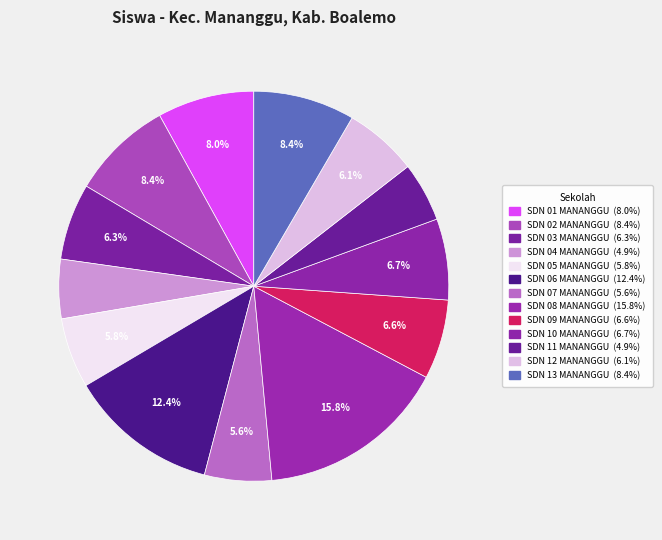

Is there a majority slice in this chart?

No